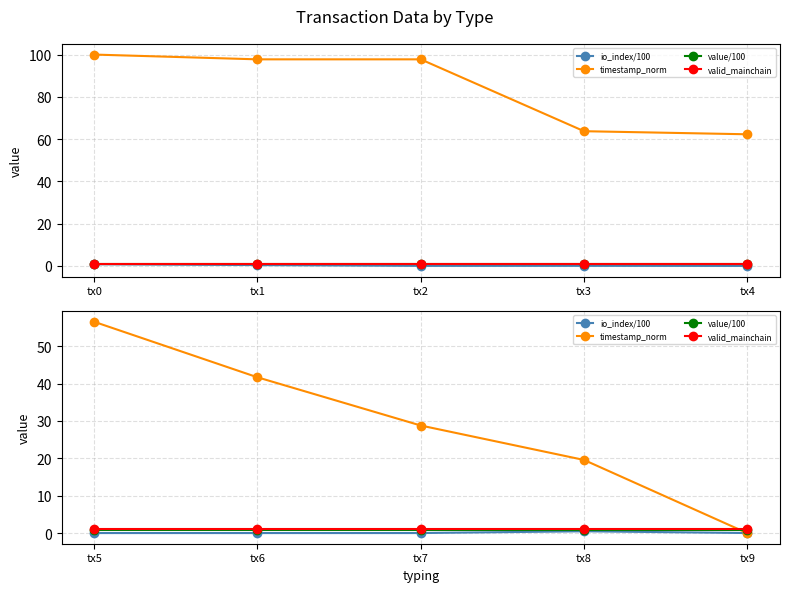

How many lines are shown in the chart?

4